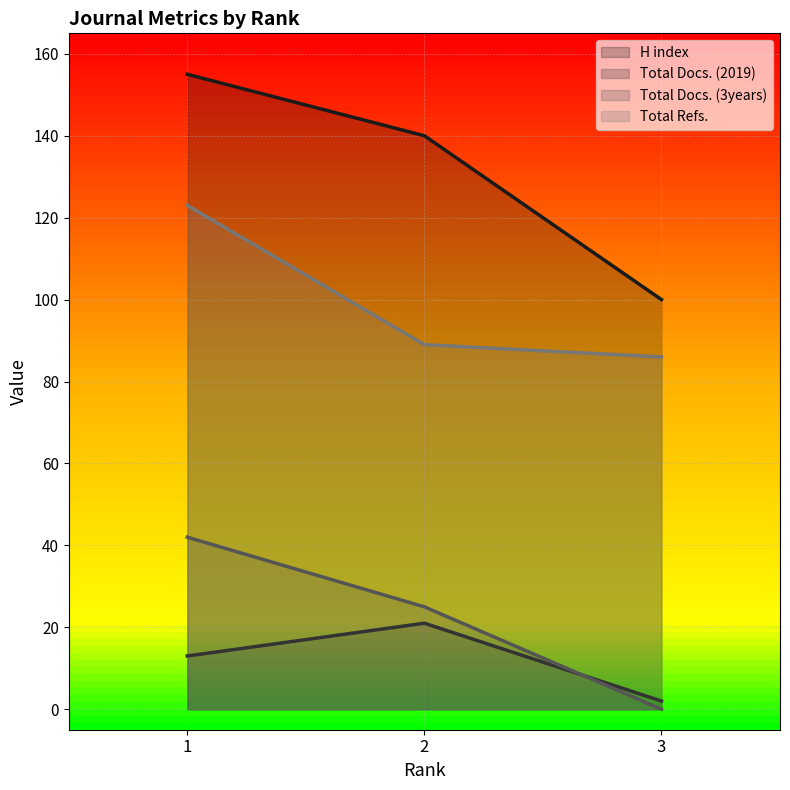

What is the difference between the maximum and minimum values in the H index series?

55